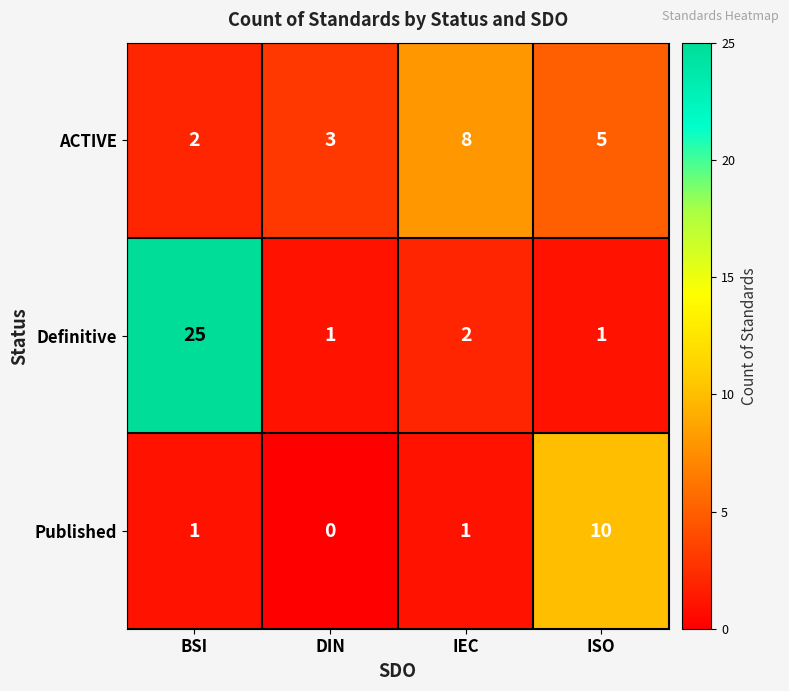

At which label is Definitive closest to 13?

IEC